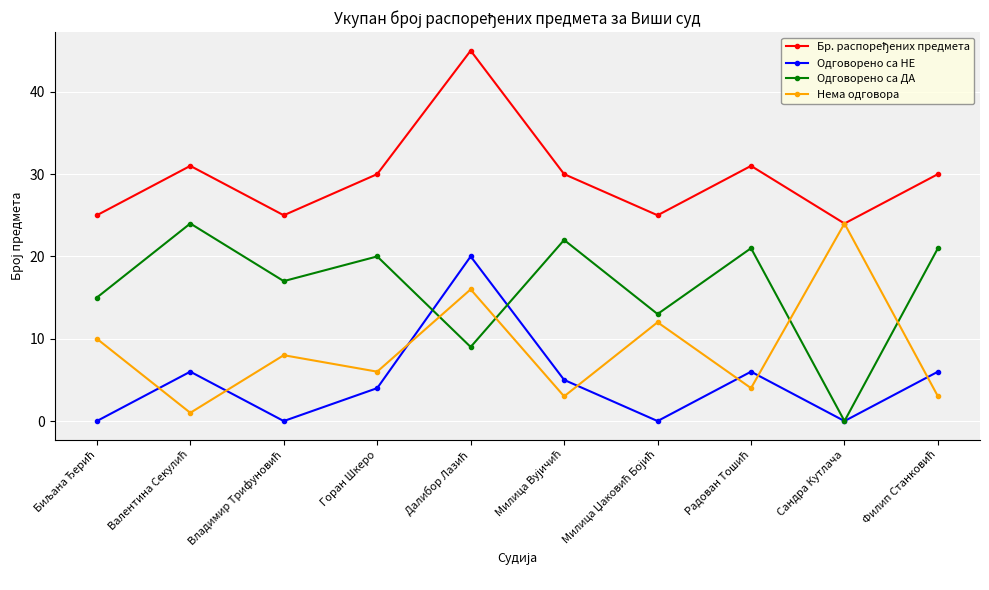

The value of Нема одговора at Сандра Кутлача is 24. True or false?

True